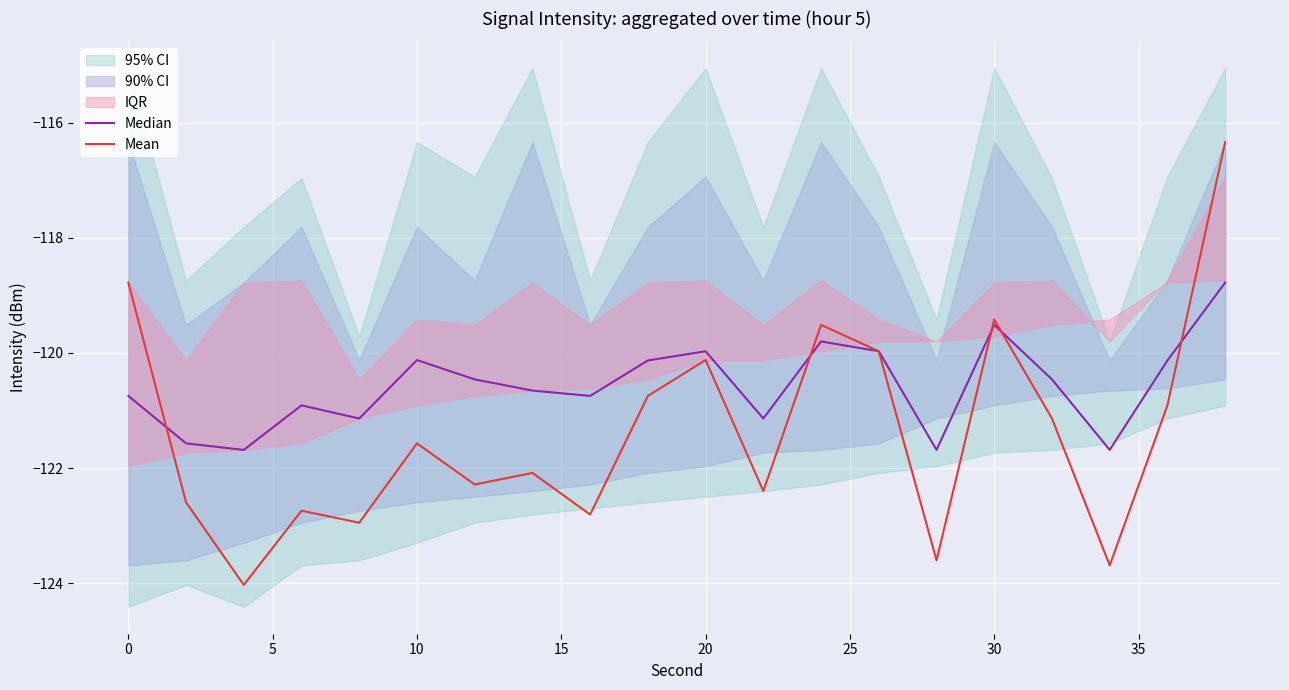

Which series has the largest range (max minus min)?

Mean